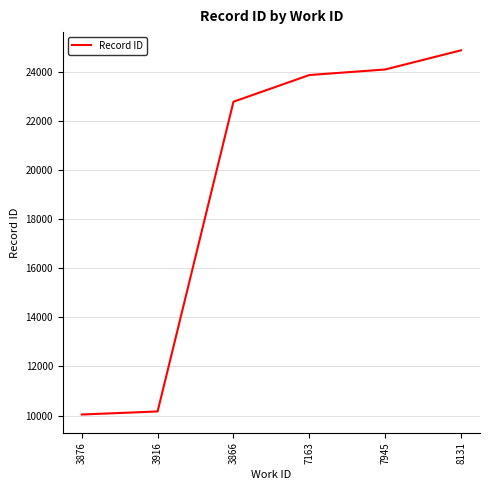

What is the average value?

19299